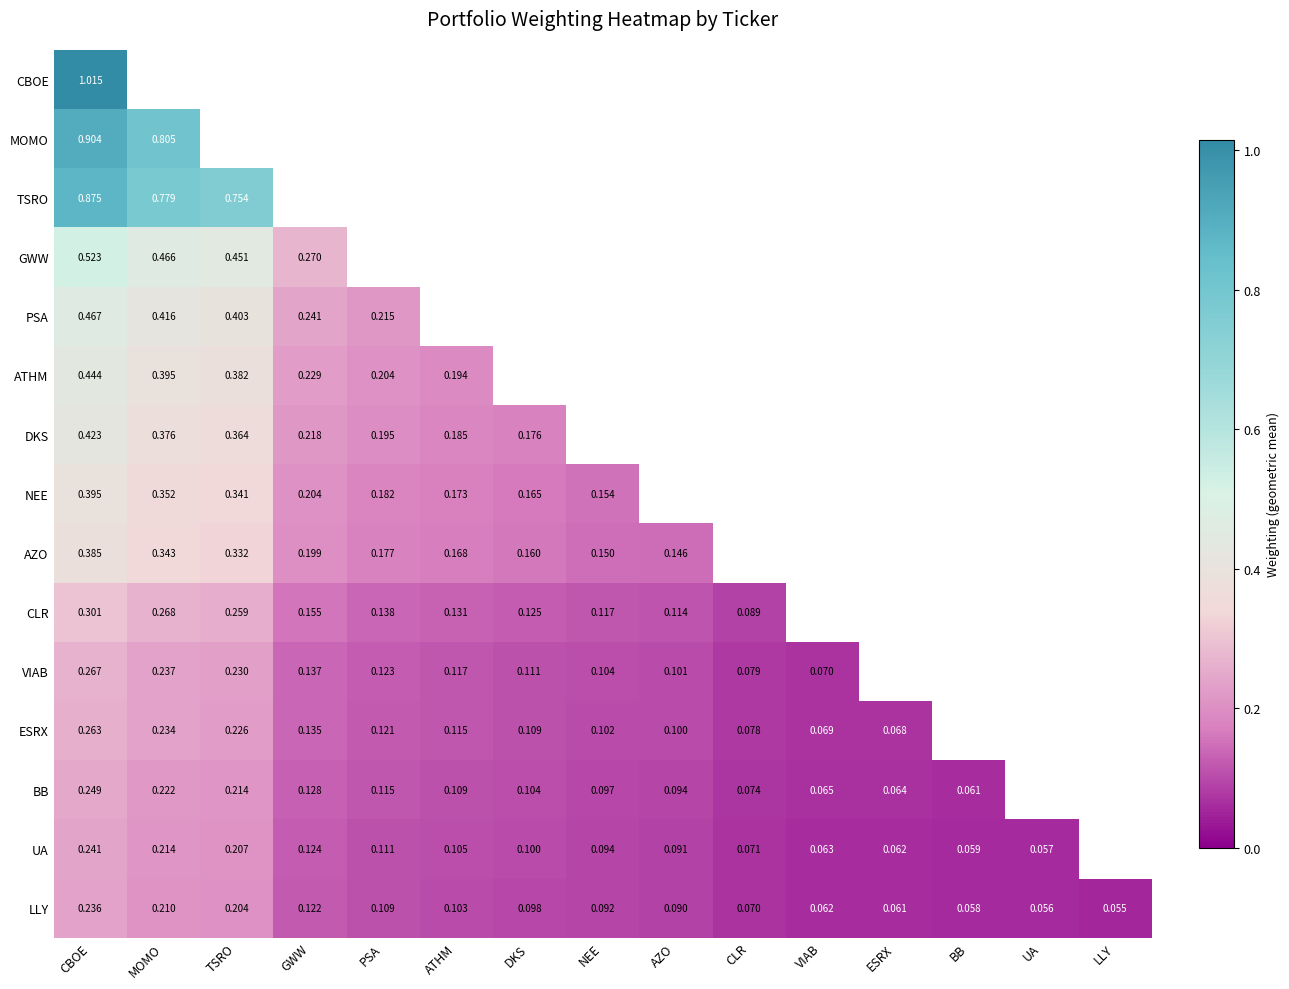

How many data points does each series have?

15